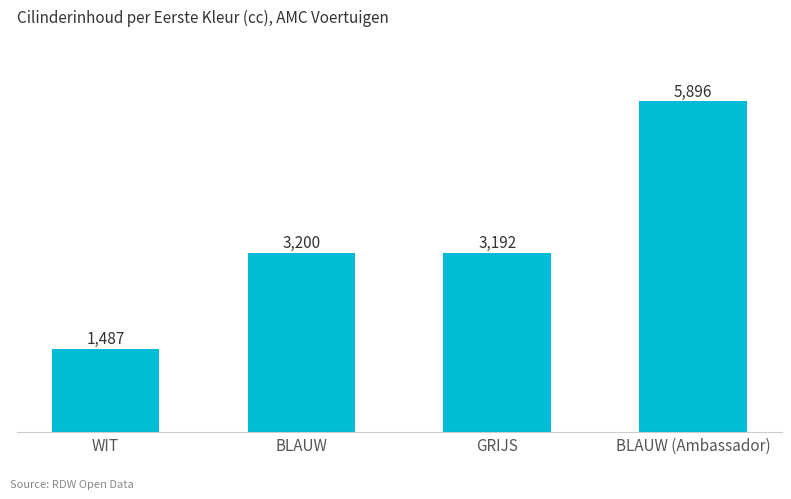

What is the label of the 1st bar from the right?

BLAUW (Ambassador)